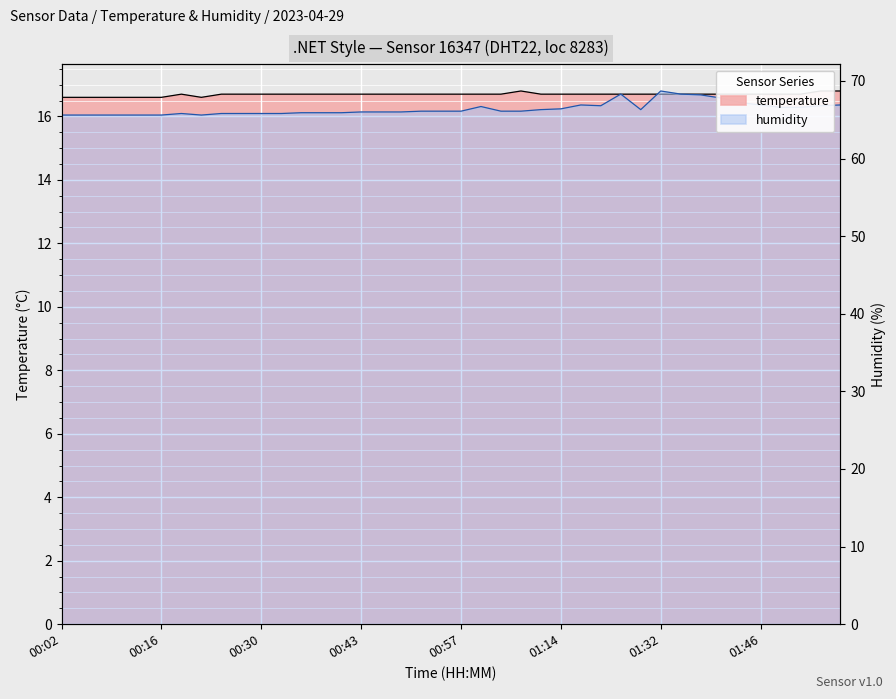

True or false: humidity has more than 2 interior local peaks.

True